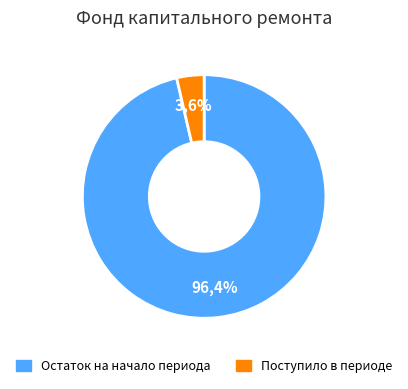

True or false: Итого фонд капитального ремонта accounts for 85% of the total.

False